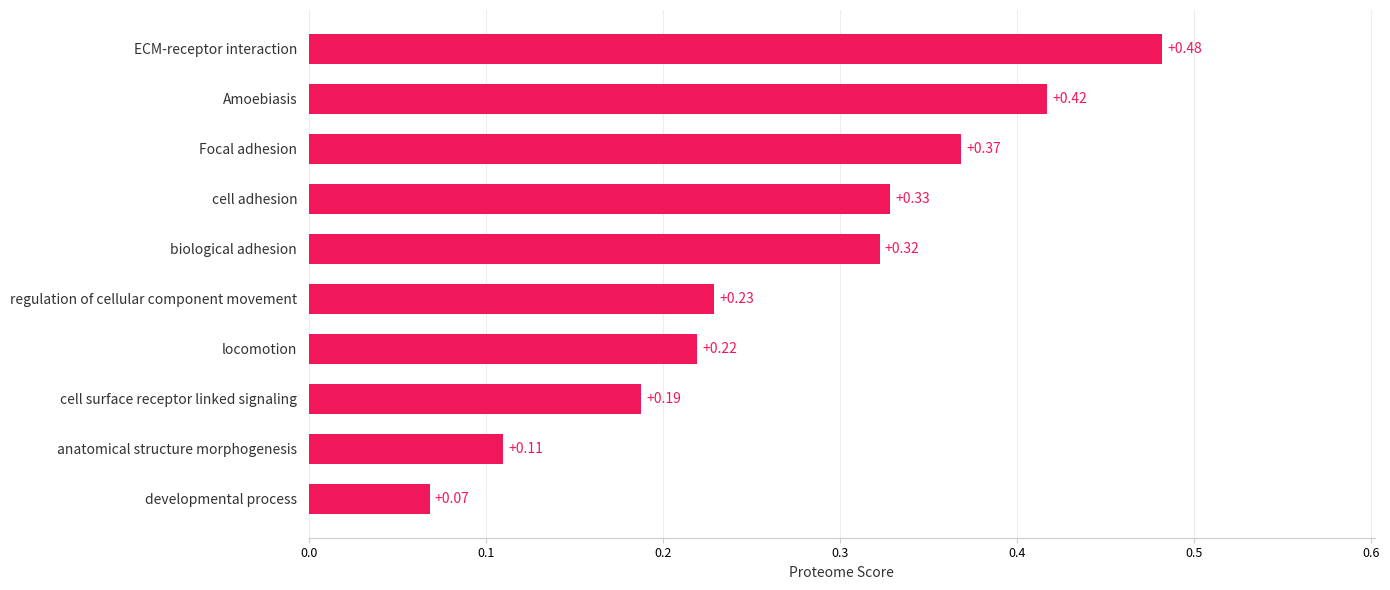

Does the chart contain any negative values?

No